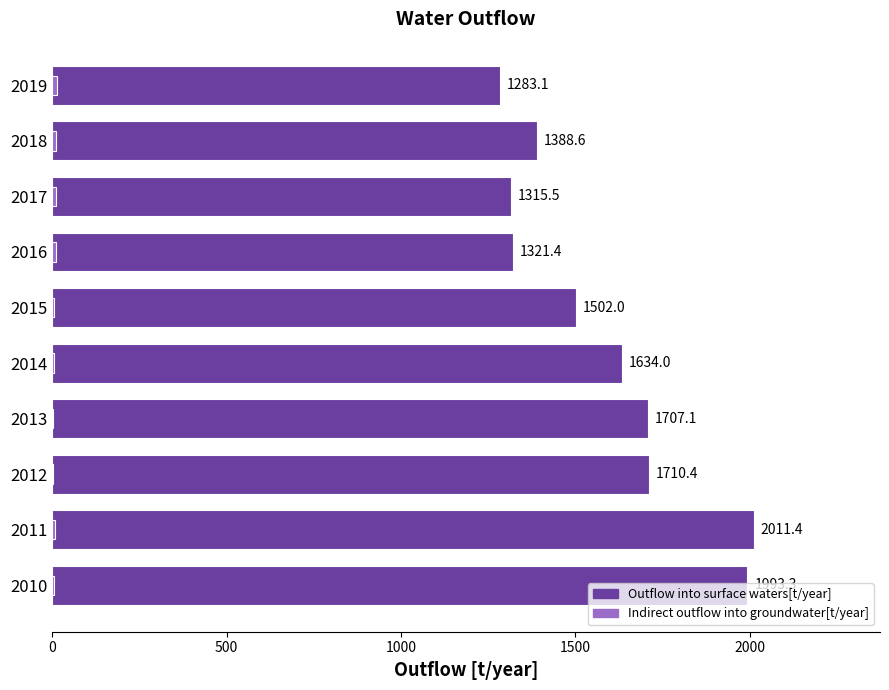

What is the lowest value of the Indirect outflow into groundwater[t/year] series?

2.4